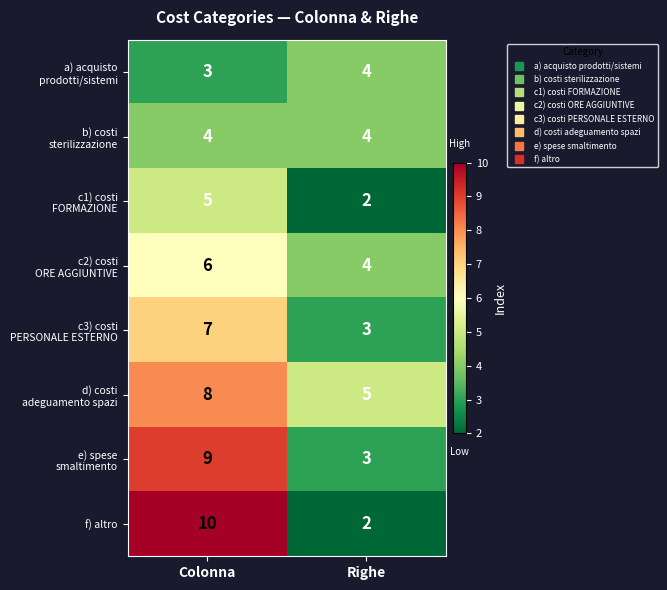

At which category is the sum across all series the highest?

Colonna